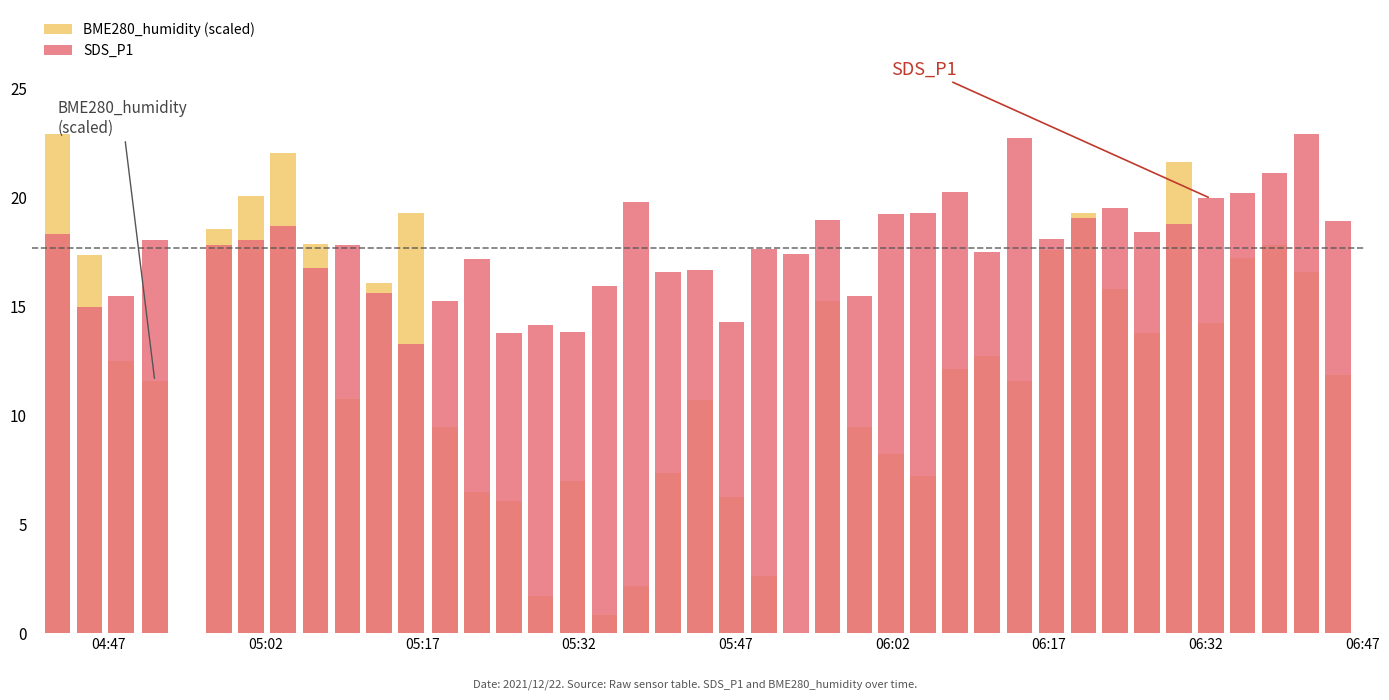

List the series in order of their peak value, lowest first.

BME280_humidity (scaled), SDS_P1